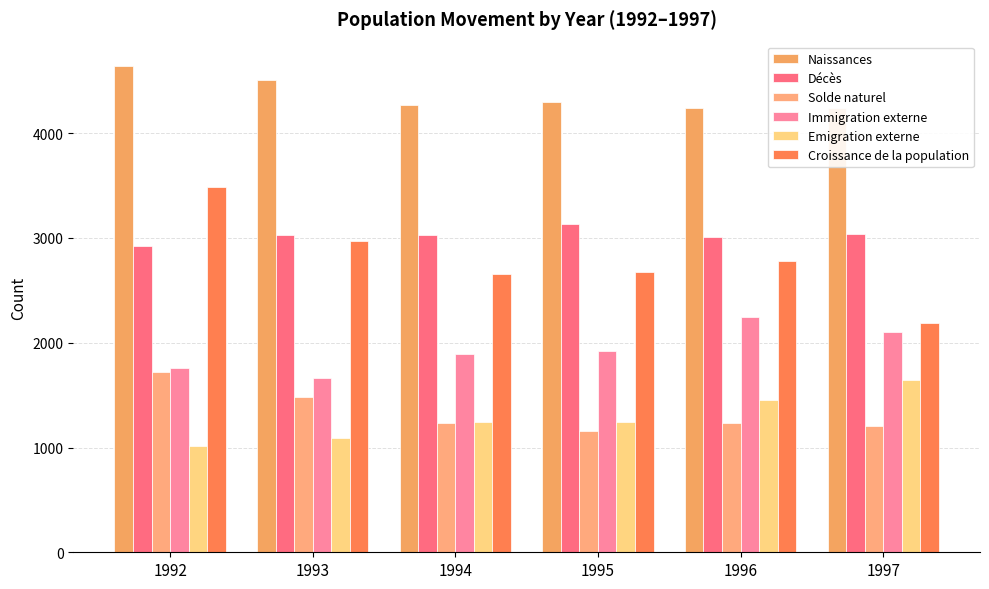

Reading left to right, extract all data points from this chart.

Naissances: 1992=4642	1993=4510	1994=4271	1995=4294	1996=4241	1997=4244
Décès: 1992=2923	1993=3030	1994=3033	1995=3137	1996=3007	1997=3035
Solde naturel: 1992=1719	1993=1480	1994=1238	1995=1157	1996=1234	1997=1209
Immigration externe: 1992=1759	1993=1659	1994=1896	1995=1920	1996=2243	1997=2107
Emigration externe: 1992=1010	1993=1090	1994=1246	1995=1239	1996=1456	1997=1646
Croissance de la population: 1992=3484	1993=2974	1994=2656	1995=2675	1996=2776	1997=2188